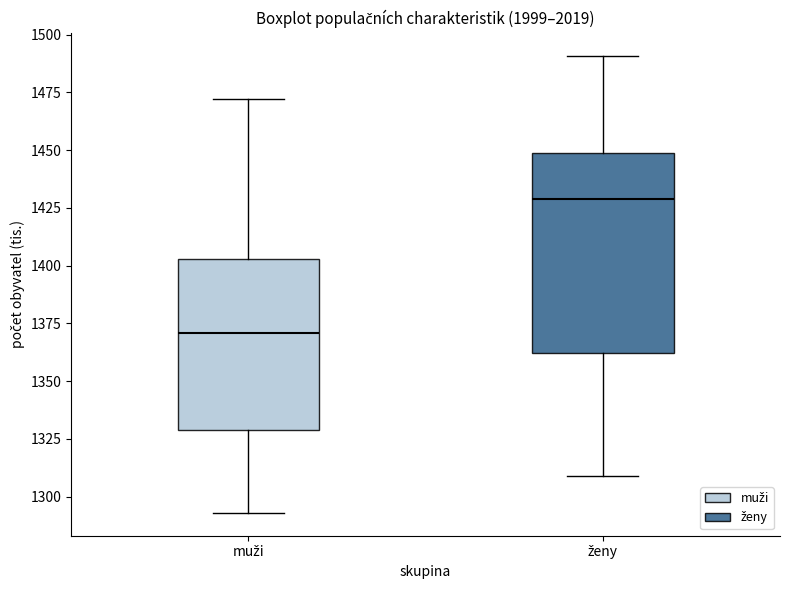

Reading left to right, read every box against the y-axis: the position of its median line, the range the box covers, and the ends of its whiskers. The values are not printed on the chart, so give them approximately, as read against the axis.

muži: median 1370, box 1330 to 1405, whiskers 1295 to 1470
ženy: median 1430, box 1360 to 1450, whiskers 1310 to 1490